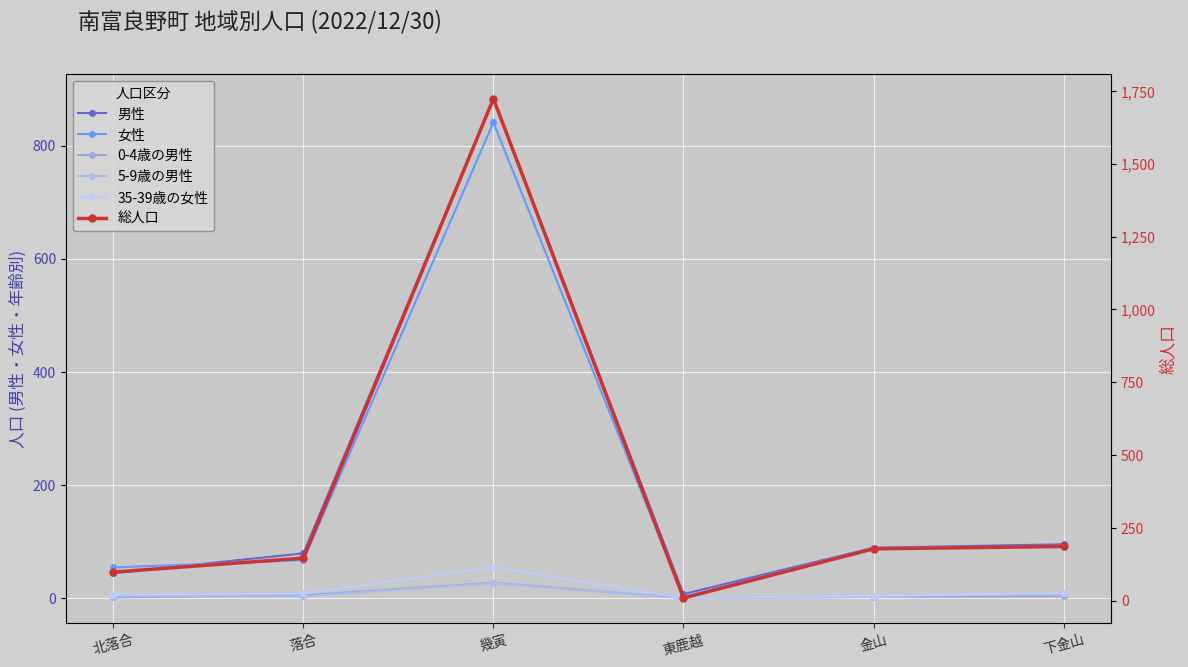

What is the maximum value shown in the chart?

1724